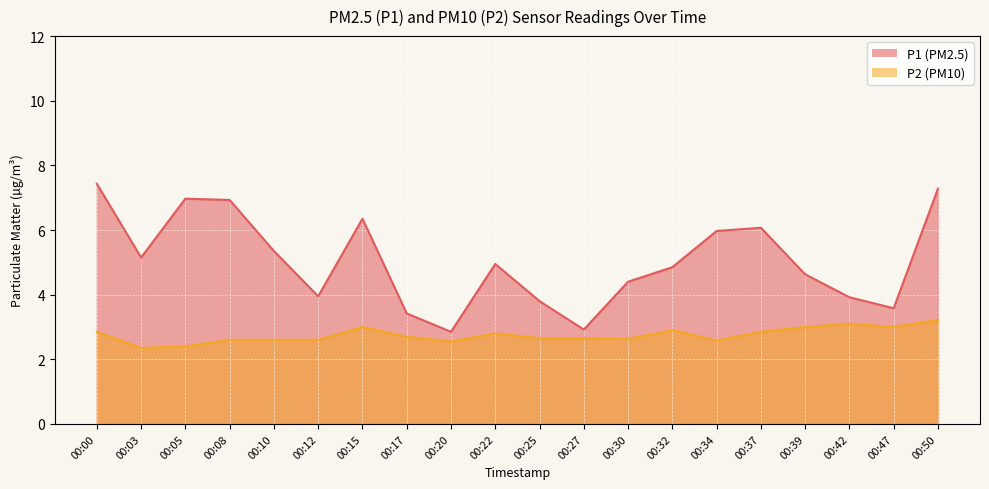

What is the difference between the maximum and minimum values in the P1 series?

4.6